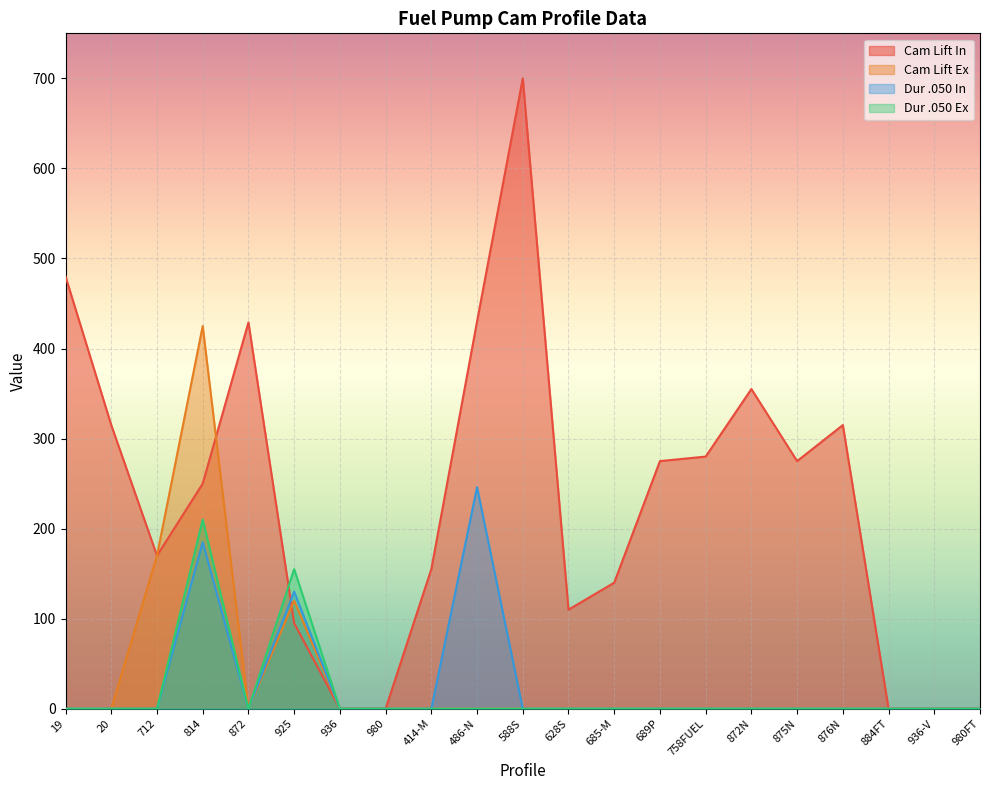

Reading left to right, list all the values displayed in this chart.

Cam Lift In: 19=480	20=315	712=170	814=250	872=429	925=95	936=0	980=0	414-M=155	486-N=430	588S=700	628S=110	685-M=140	689P=275	758FUEL=280	872N=355	875N=275	876N=315	884FT=0	936-V=0	980FT=0
Cam Lift Ex: 19=0	20=0	712=170	814=425	872=0	925=120	936=0	980=0	414-M=0	486-N=0	588S=0	628S=0	685-M=0	689P=0	758FUEL=0	872N=0	875N=0	876N=0	884FT=0	936-V=0	980FT=0
Dur .050 In: 19=0	20=0	712=0	814=185	872=0	925=130	936=0	980=0	414-M=0	486-N=246	588S=0	628S=0	685-M=0	689P=0	758FUEL=0	872N=0	875N=0	876N=0	884FT=0	936-V=0	980FT=0
Dur .050 Ex: 19=0	20=0	712=0	814=210	872=0	925=155	936=0	980=0	414-M=0	486-N=0	588S=0	628S=0	685-M=0	689P=0	758FUEL=0	872N=0	875N=0	876N=0	884FT=0	936-V=0	980FT=0